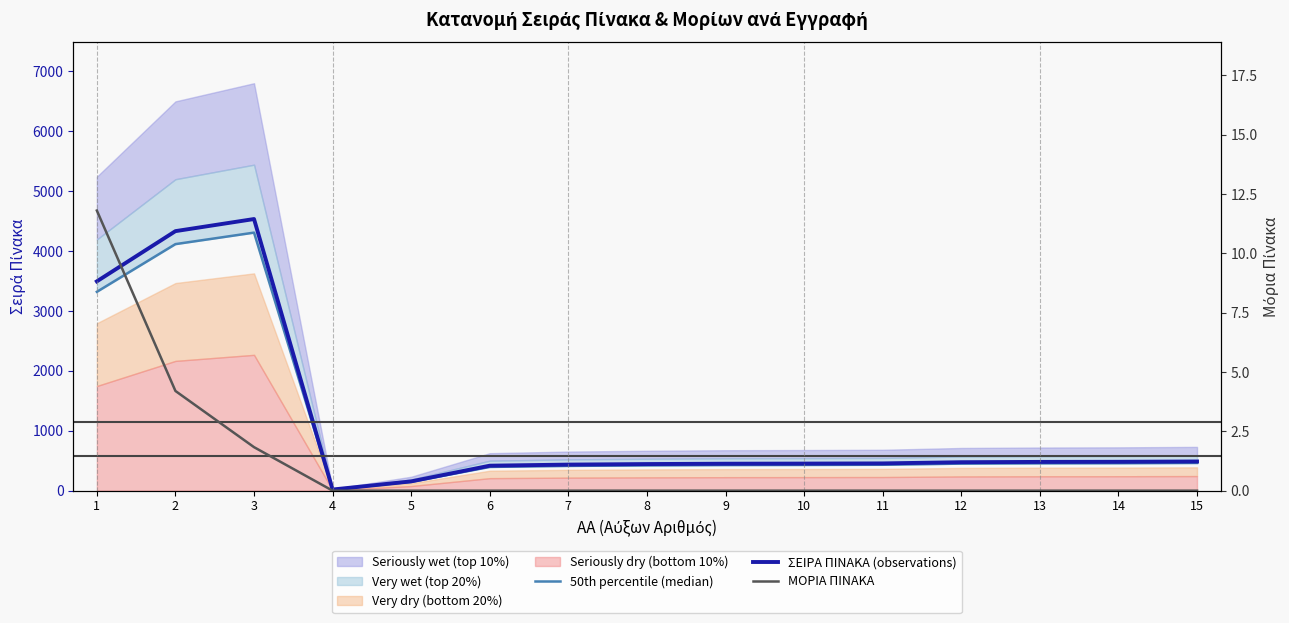

Which category has the highest value across all series?

3